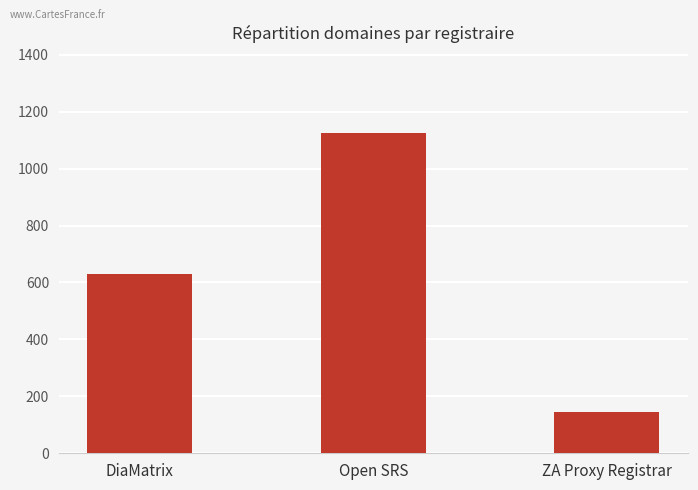

What is the difference between the second highest and minimum values?

484